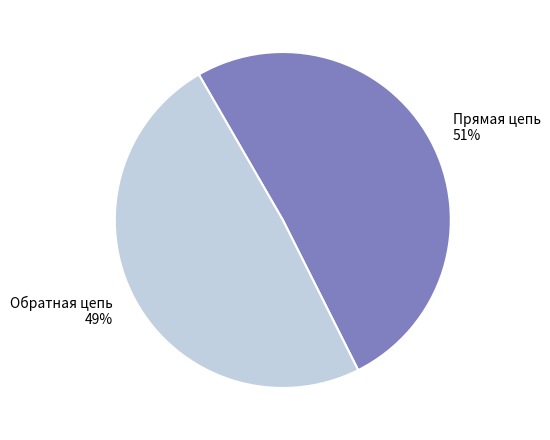

To the nearest percent, what is the difference between the largest and smallest slice percentages?

2%